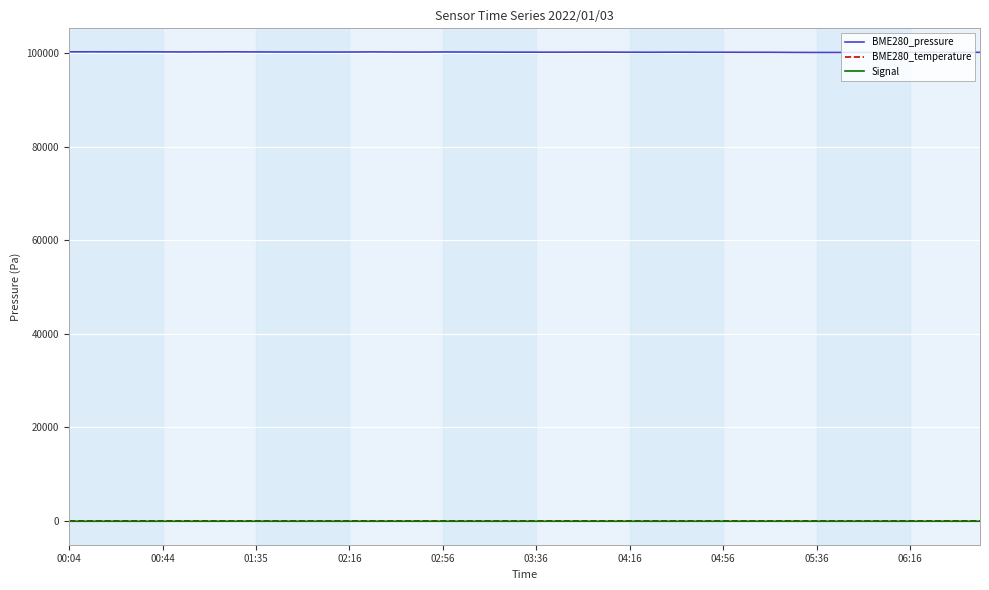

Count the number of data series in this chart.

3